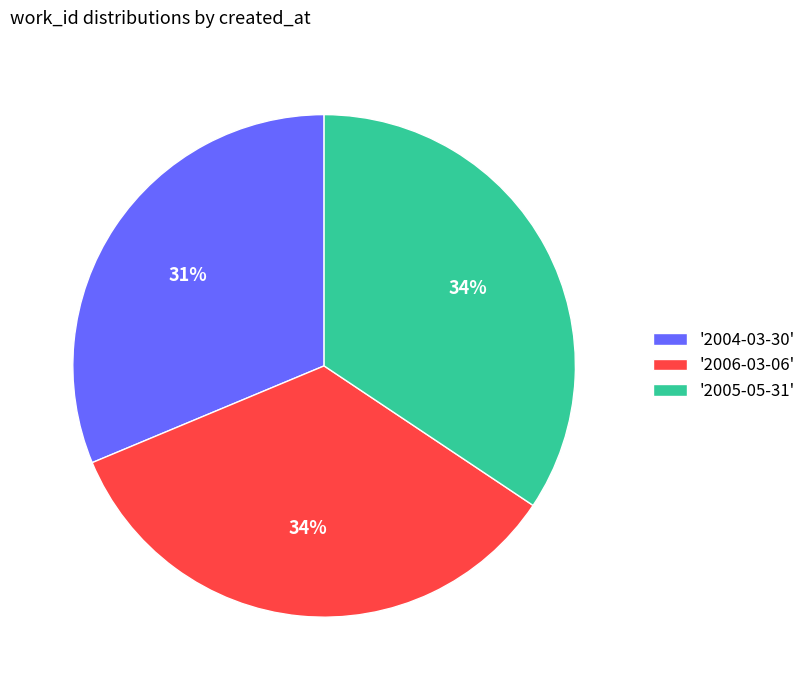

To the nearest percent, what is the average slice percentage?

33%